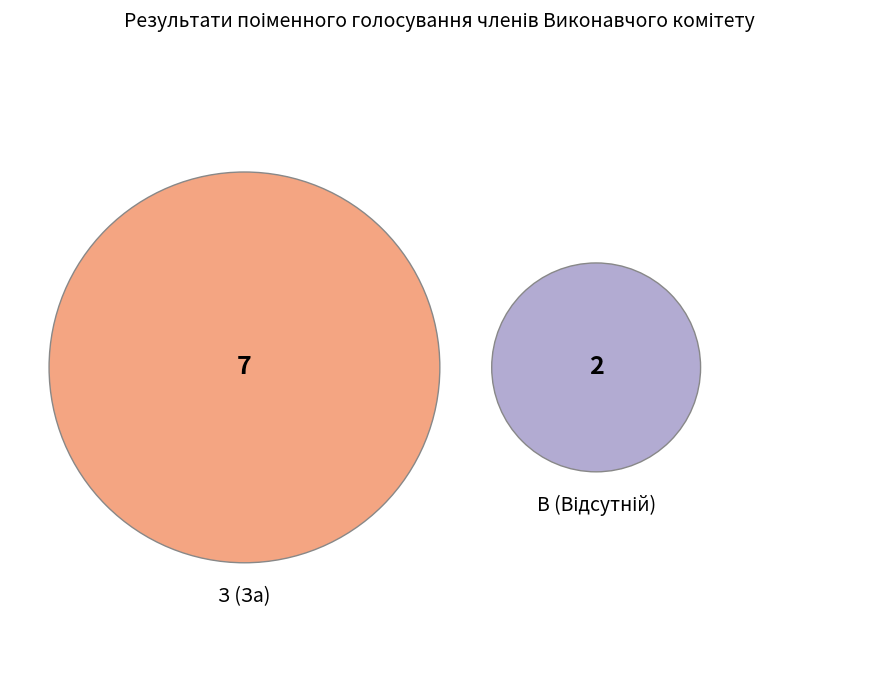

Does any single category account for the majority?

Yes